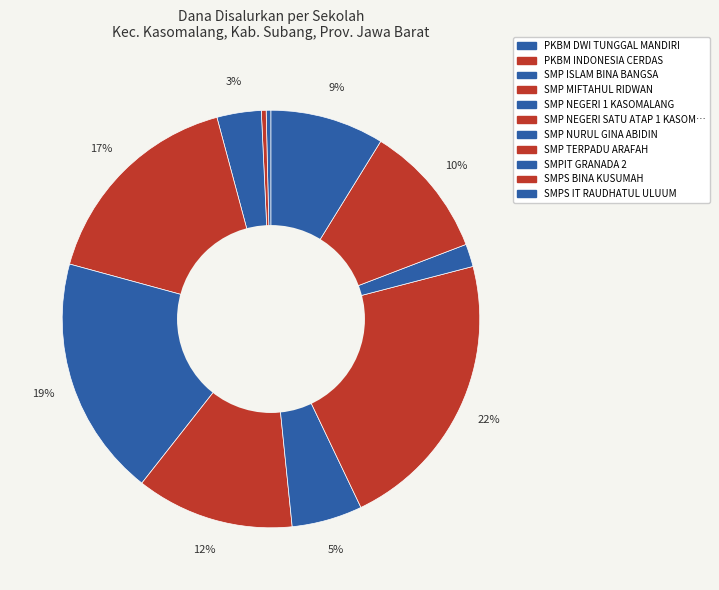

How many segments does this pie chart have?

11